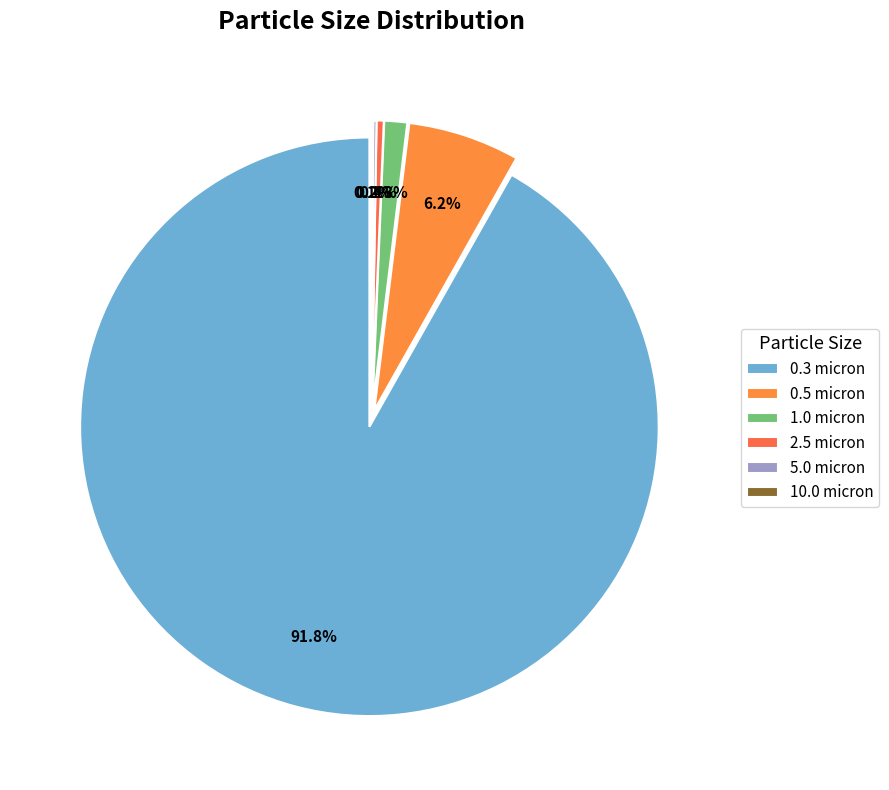

True or false: 0.5 micron accounts for 12% of the total.

False